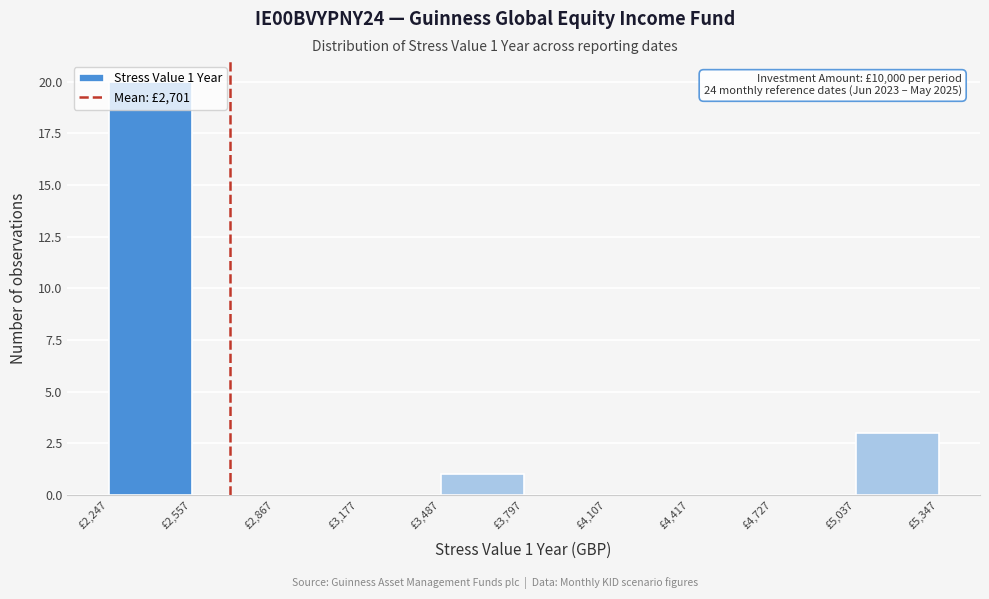

Which range on the x-axis has the tallest bar?

2250 to 2550